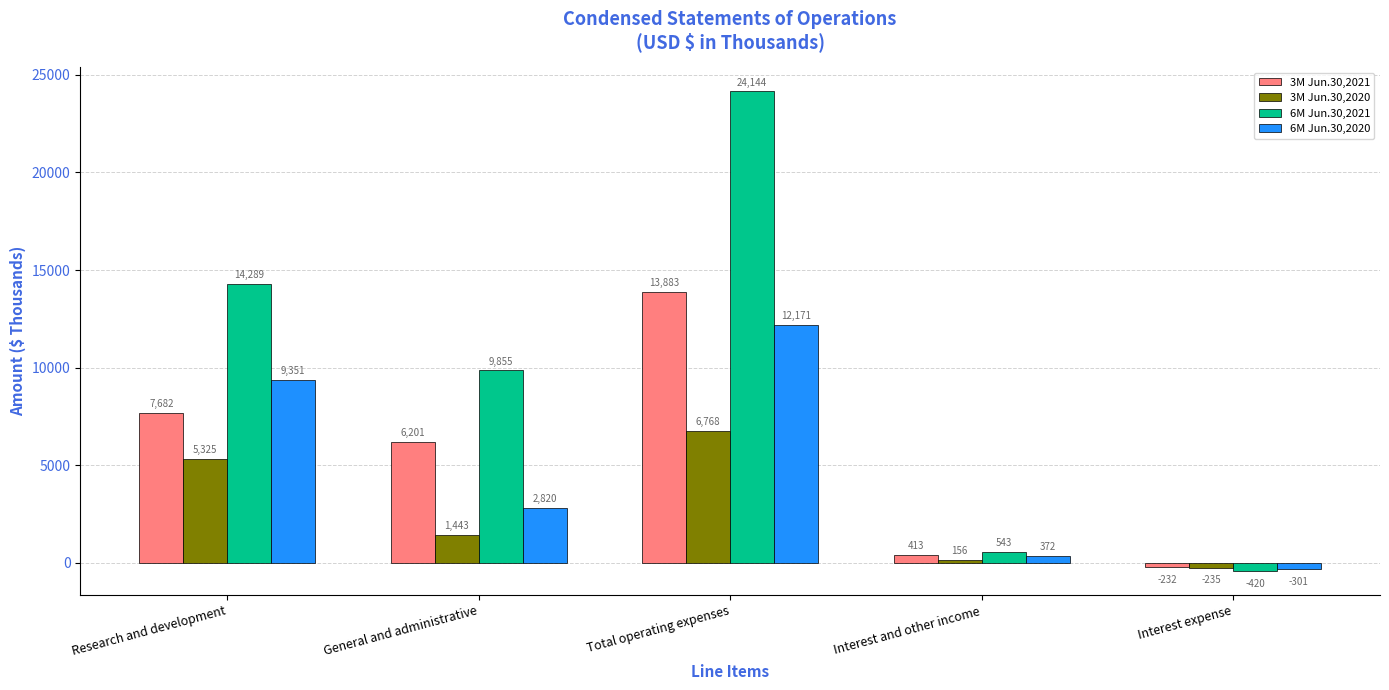

What is the total value across all series at Total operating expenses?

56966